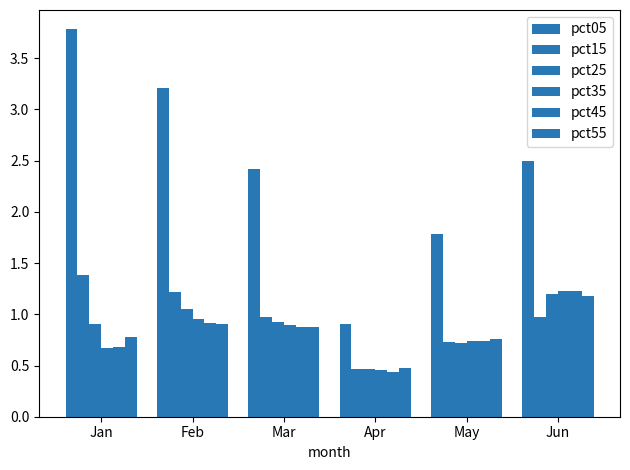

How many series are shown in this chart?

6